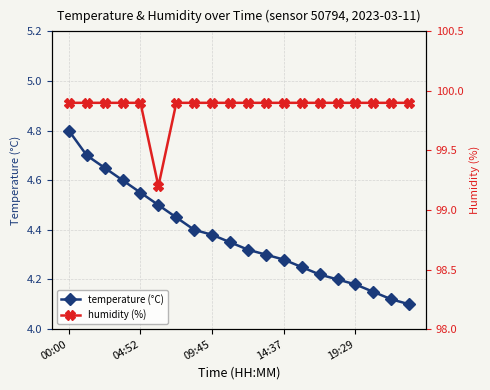

What is the value of the humidity (%) point at the 12th from the left?

99.9